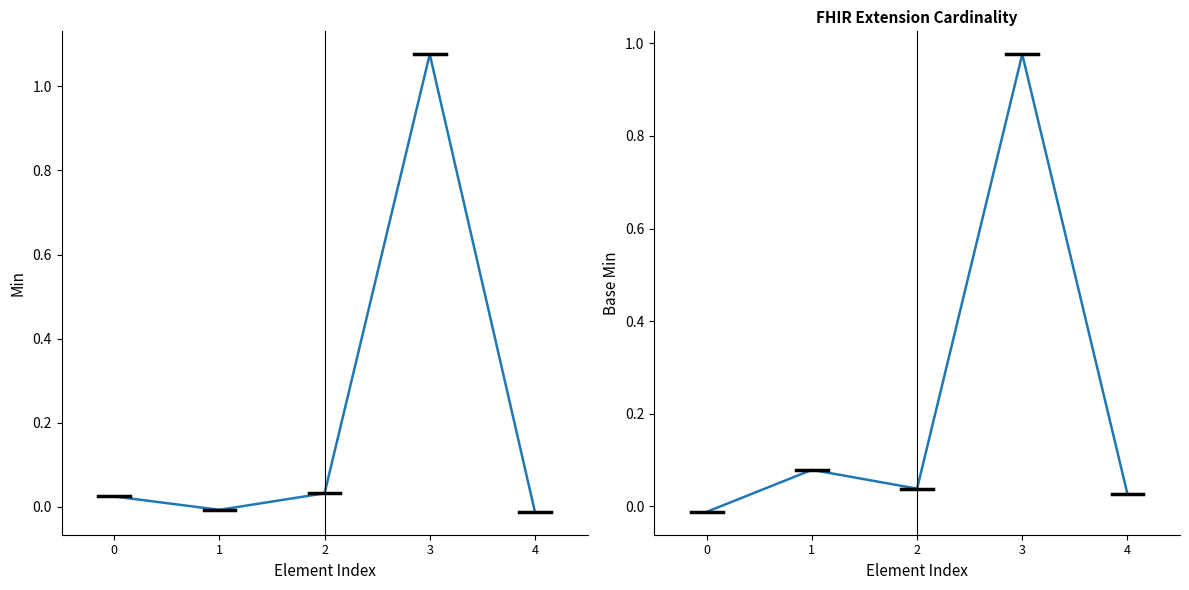

Where do Base Min and Min first cross each other?

0 and 1